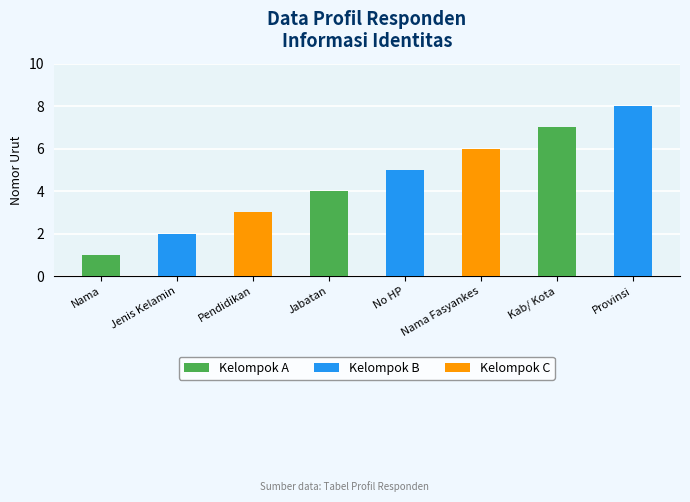

Read the value at Pendidikan.

3